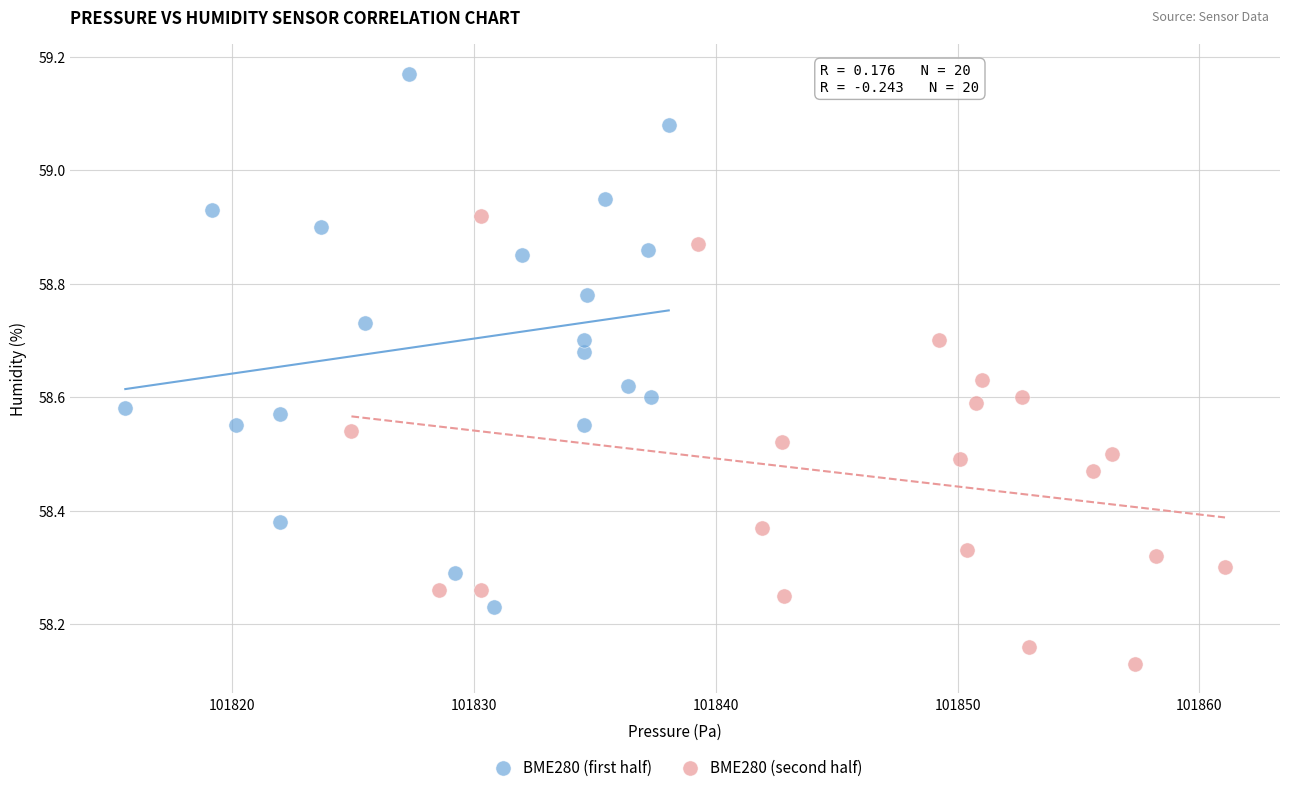

What are all the series names shown in the legend?

BME280 (first half), BME280 (second half)